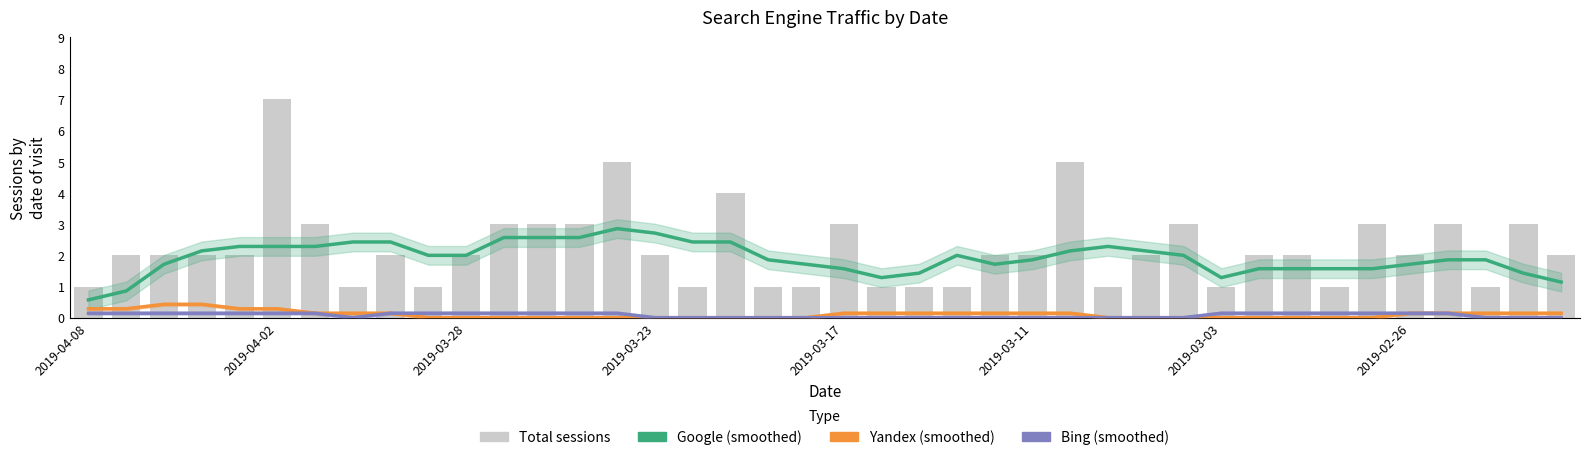

What is the difference between the second highest and minimum values in the Bing (smoothed) series?

0.1